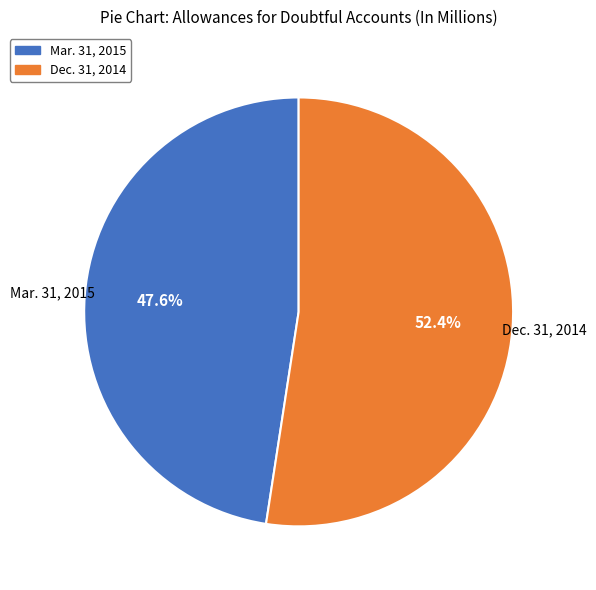

Rank the categories by value from highest to lowest.

Dec. 31, 2014, Mar. 31, 2015